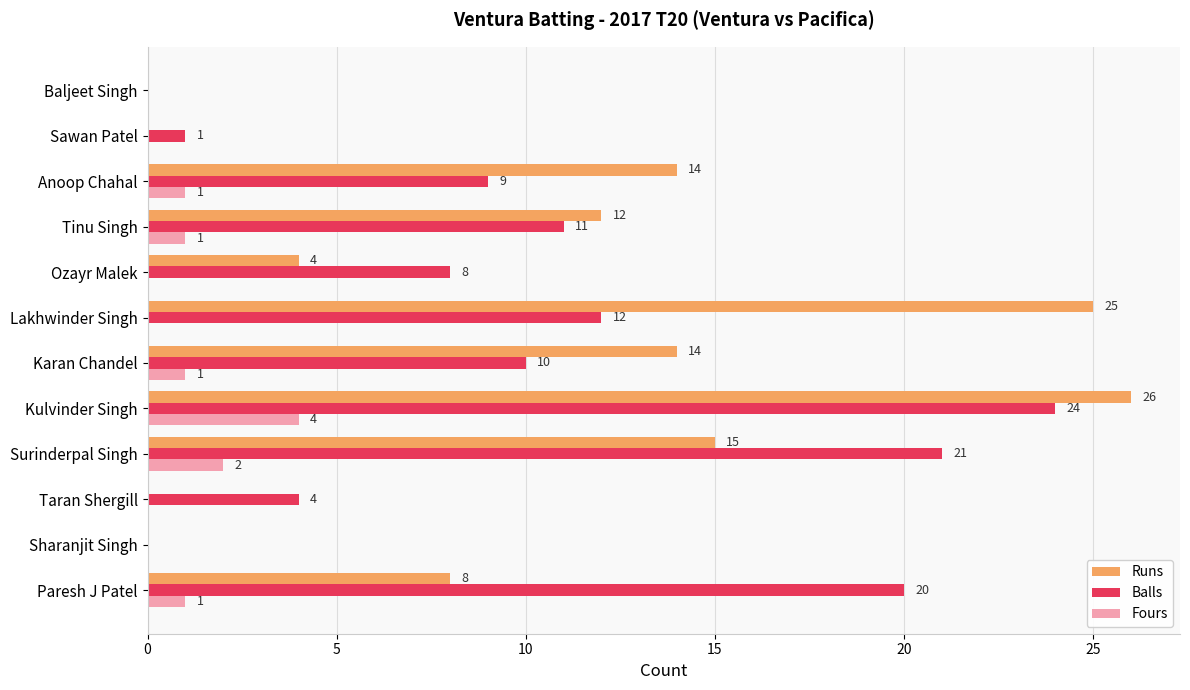

How many categories are shown in the chart?

12